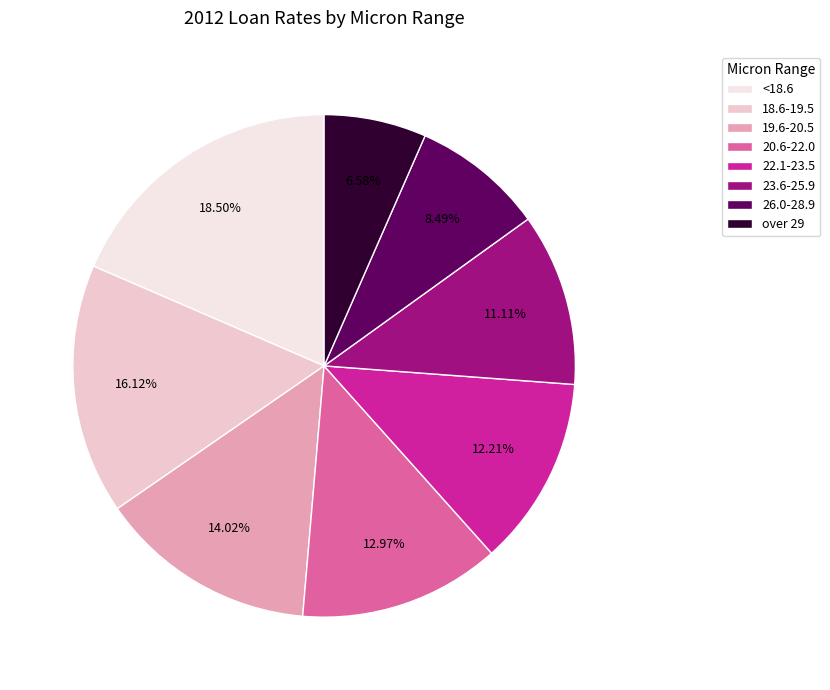

Does 26.0-28.9 represent more than half of the total?

No